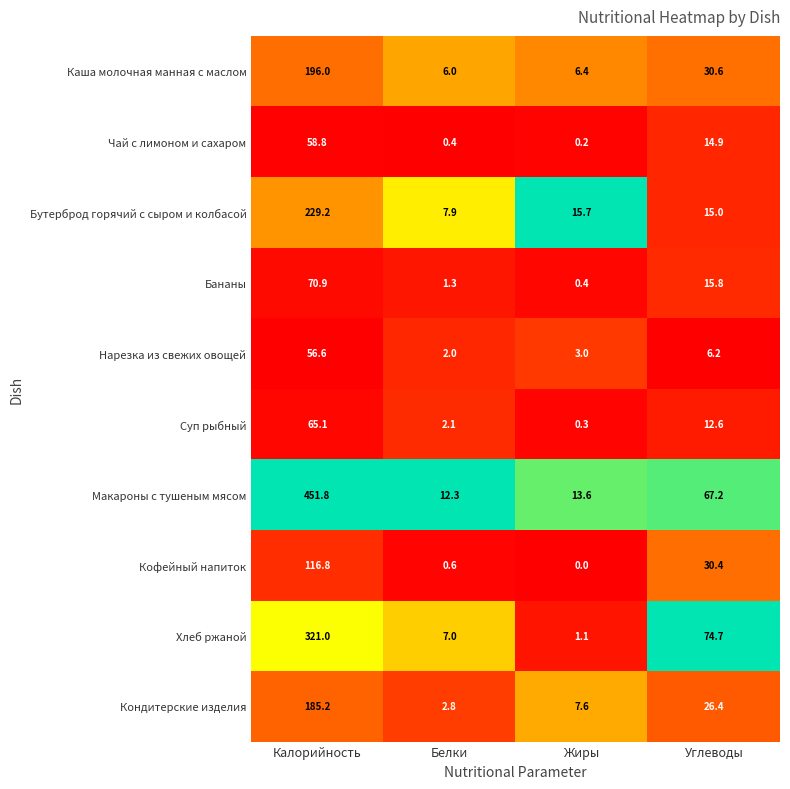

True or false: Кондитерские изделия has a value of 40.1 at Углеводы.

False